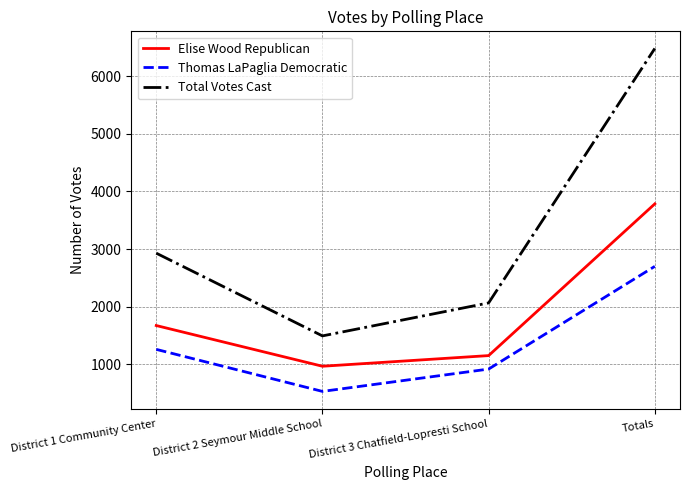

List the series in order of their overall mean, lowest first.

Thomas LaPaglia Democratic, Elise Wood Republican, Total Votes Cast